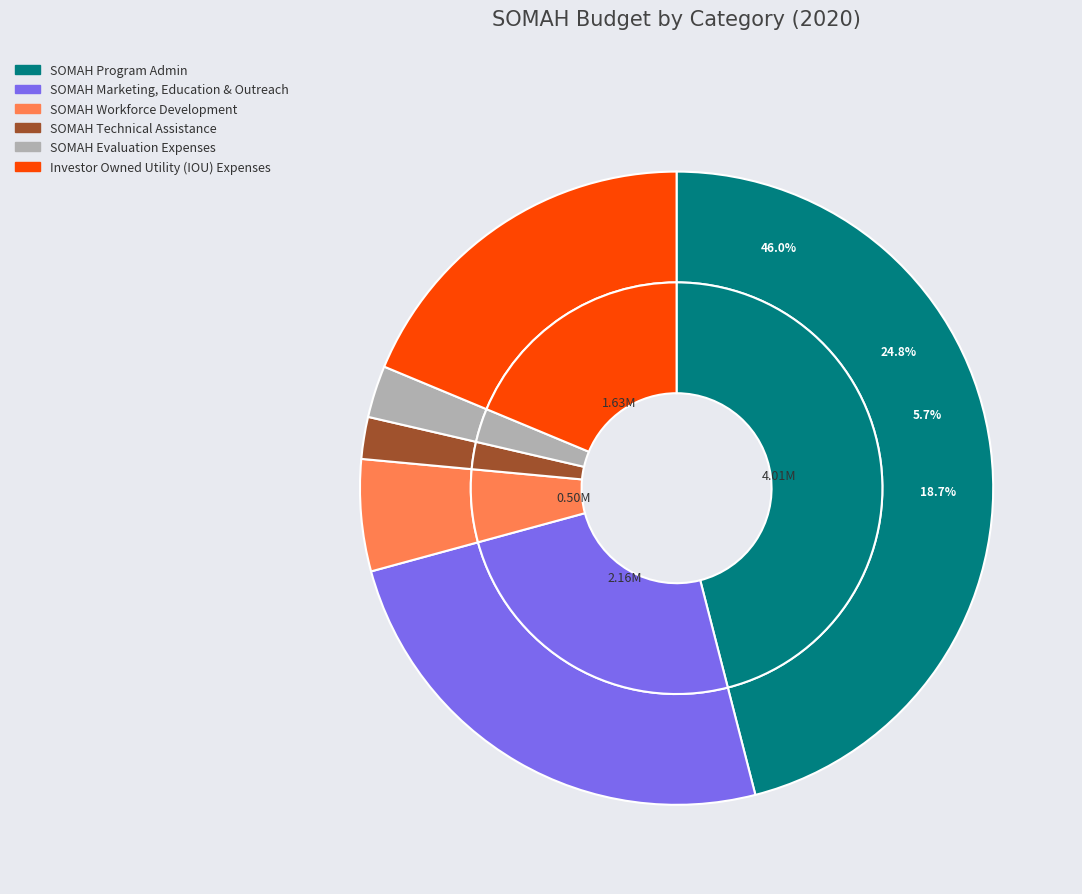

Is it true that Investor Owned Utility (IOU) Expenses is 19% of the pie?

True